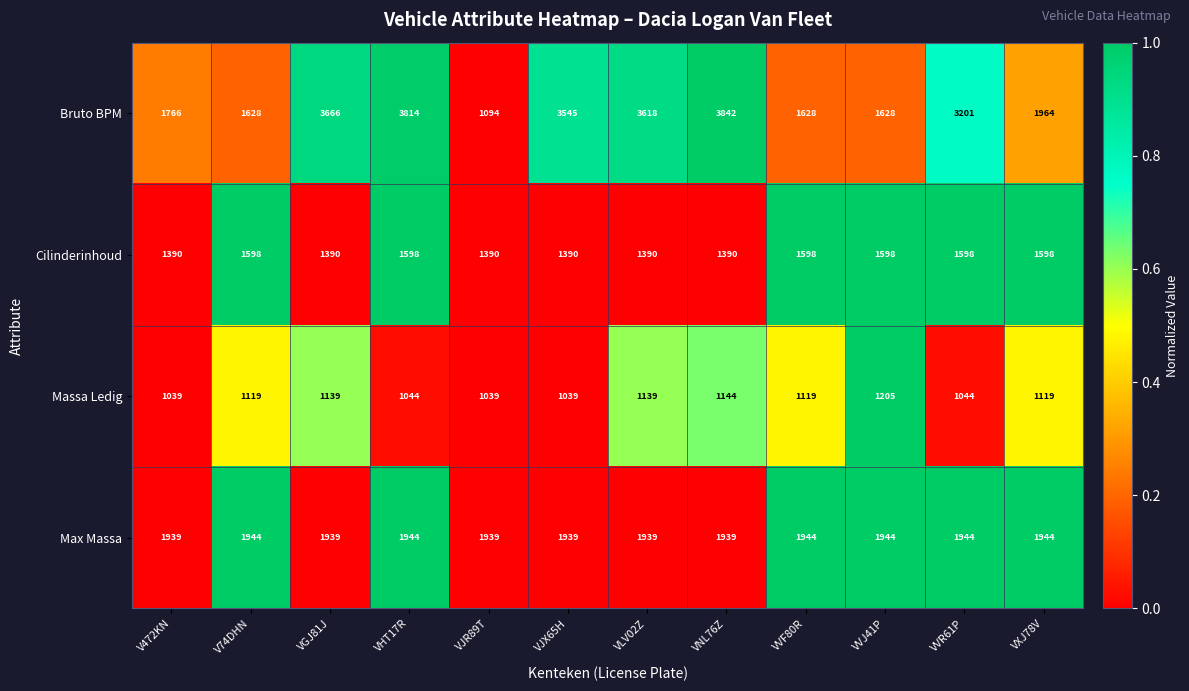

What is the difference between the maximum and second lowest values in the Cilinderinhoud series?

208